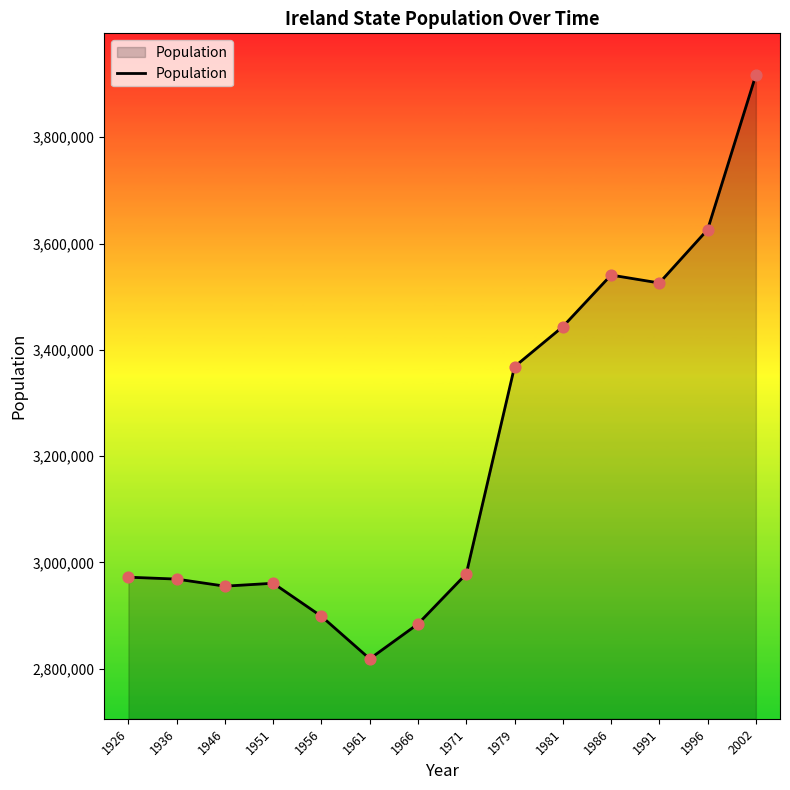

Approximately how many times larger is the value at 1966 compared to 1986?

0.8